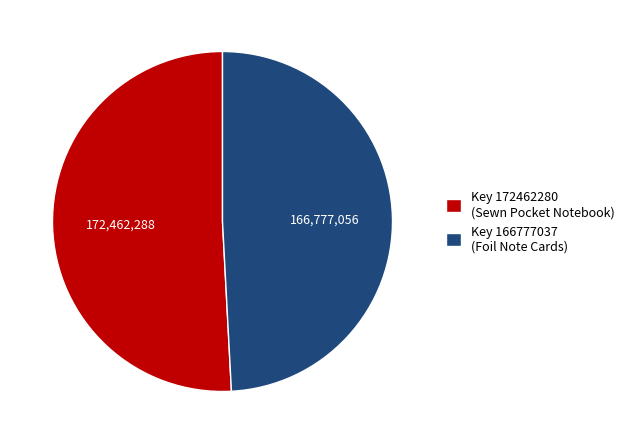

The Key 172462280 (Sewn Pocket Notebook) slice represents 66% of the pie. True or false?

False